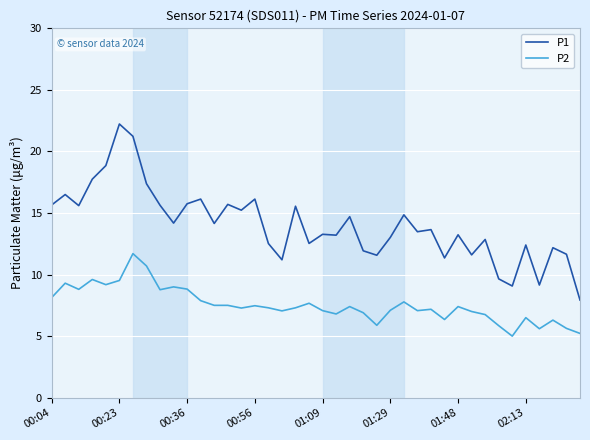

Which series has the widest spread of values?

P1